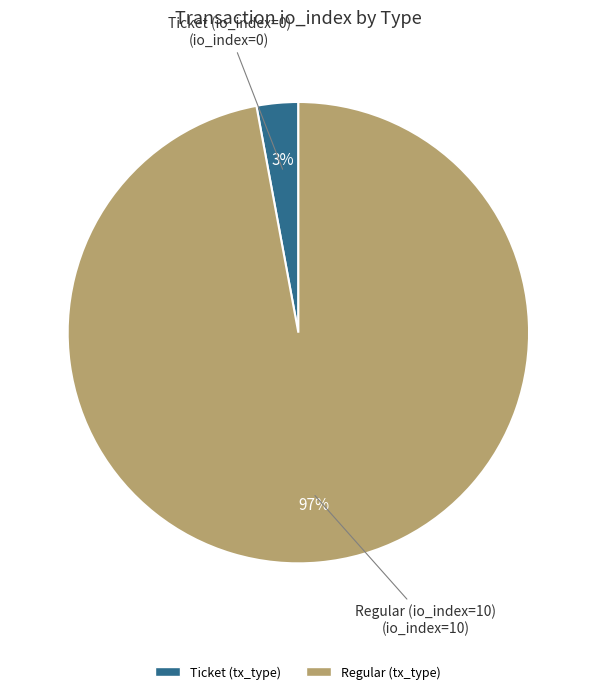

Is there a majority slice in this chart?

Yes